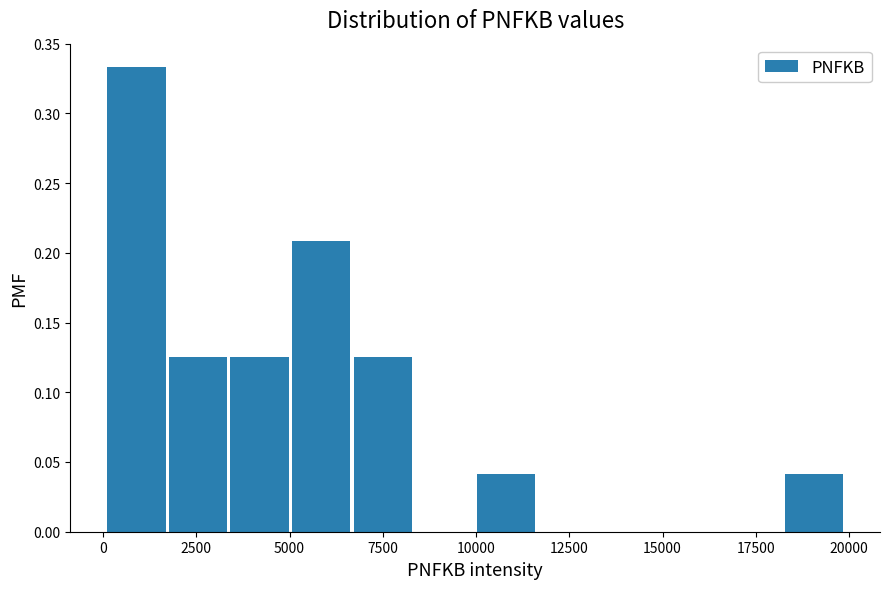

Around what value on the x-axis is the tallest bar? Give the approximate position of its centre, as read against the axis.

1000